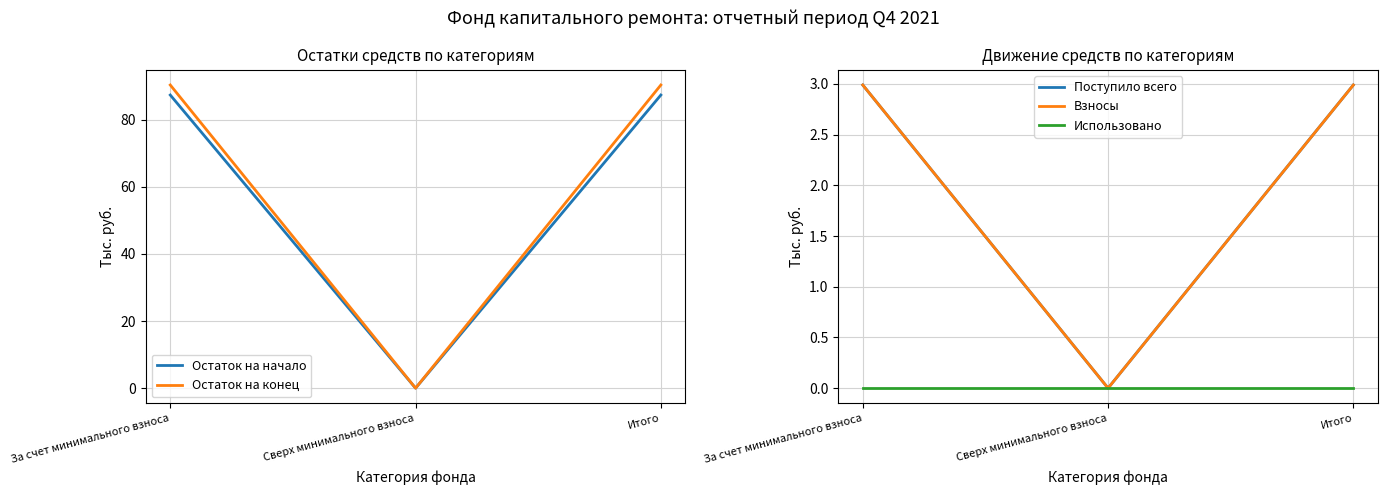

Between За счет минимального взноса and Итого, which series saw the biggest shift?

Остаток на начало